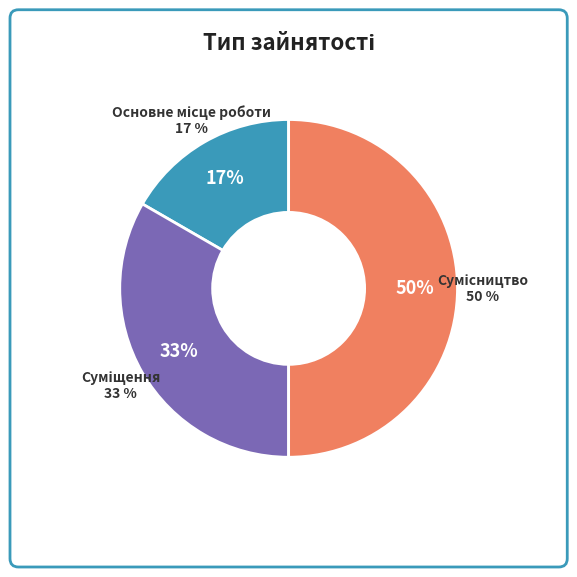

Count the number of slices in the pie.

3